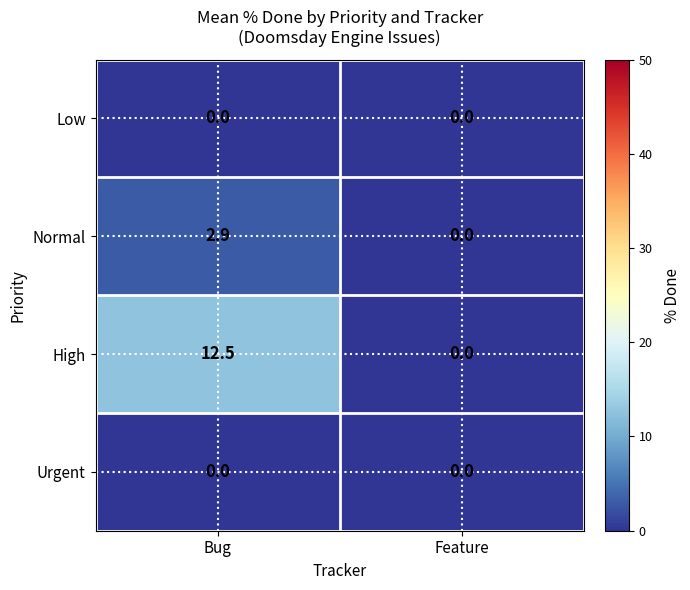

Where does the High series first go above 12?

Bug